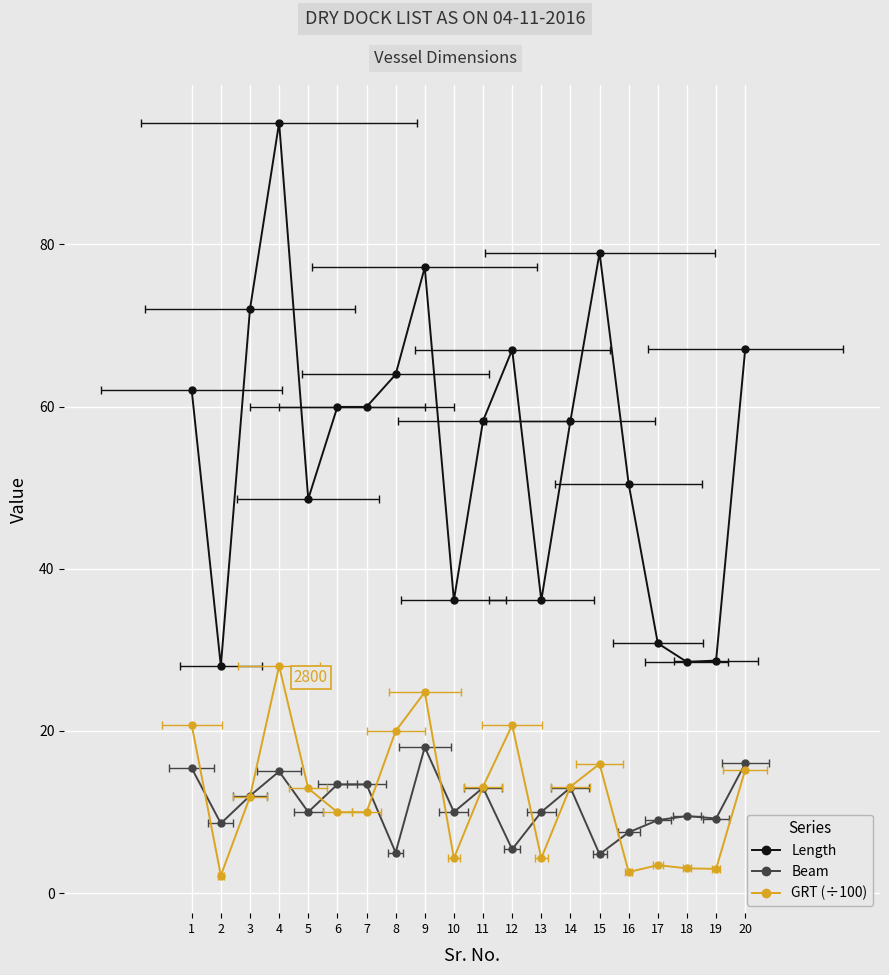

What is the highest value of the Beam series?

18.0